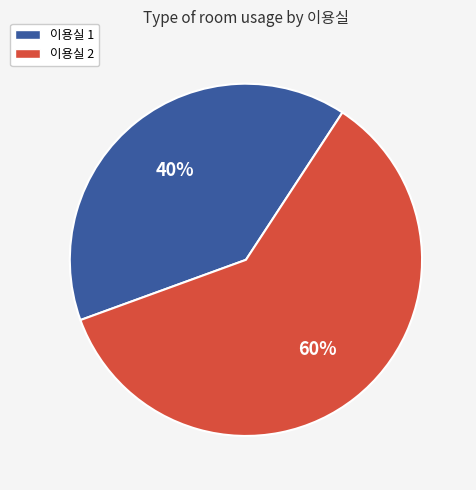

To the nearest percent, what portion does 이용실 1 represent?

40%